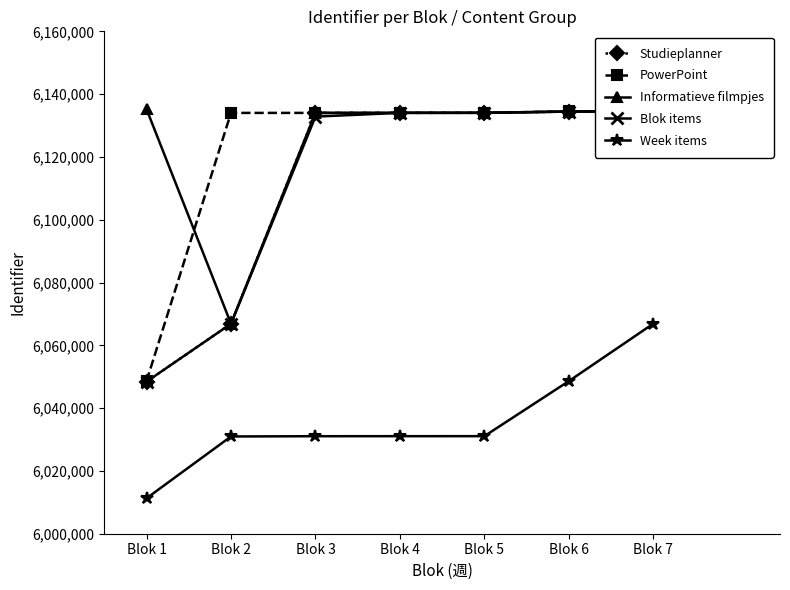

What are all the series names shown in the legend?

Studieplanner, PowerPoint, Informatieve filmpjes, Blok items, Week items